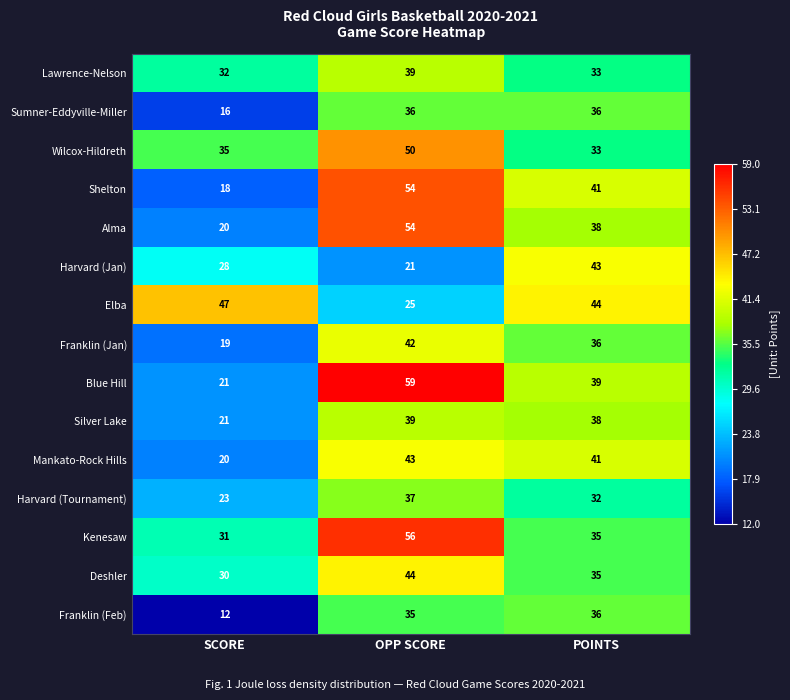

At which category is the sum across all series the highest?

OPP SCORE